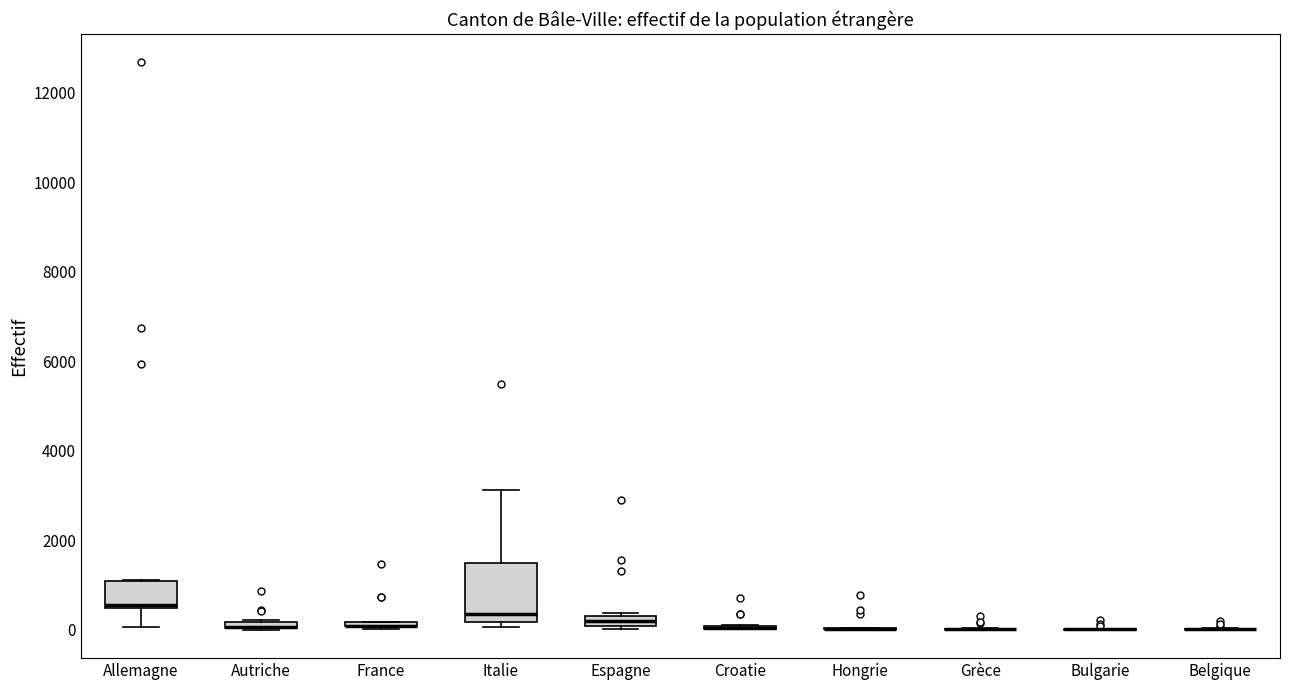

Where is the lower edge of the box for Autriche on the y-axis? The values are not printed on the chart, so give them approximately, as read against the axis.

0